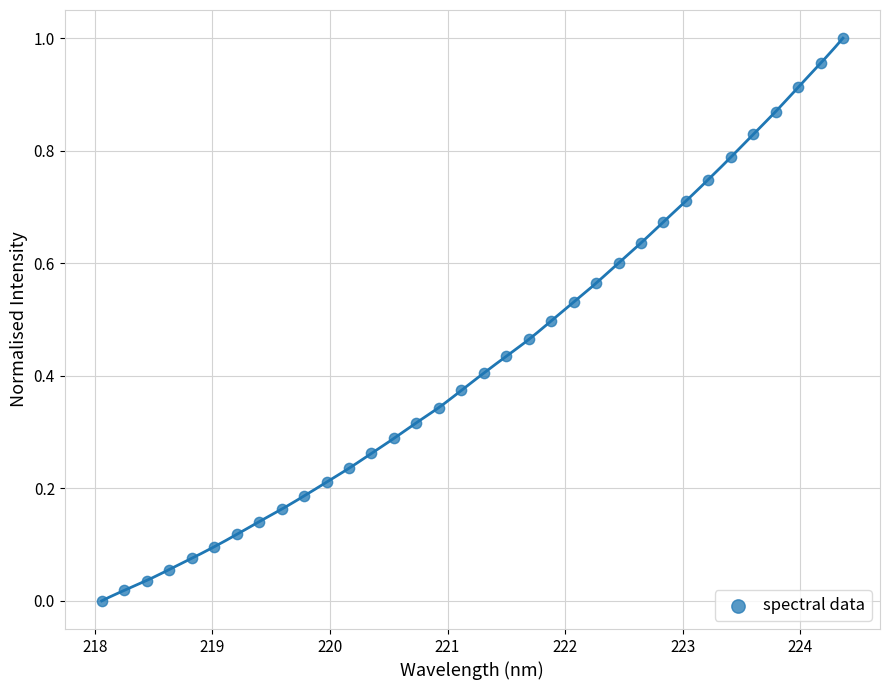

What is the range of X values (max minus min)?

6.3